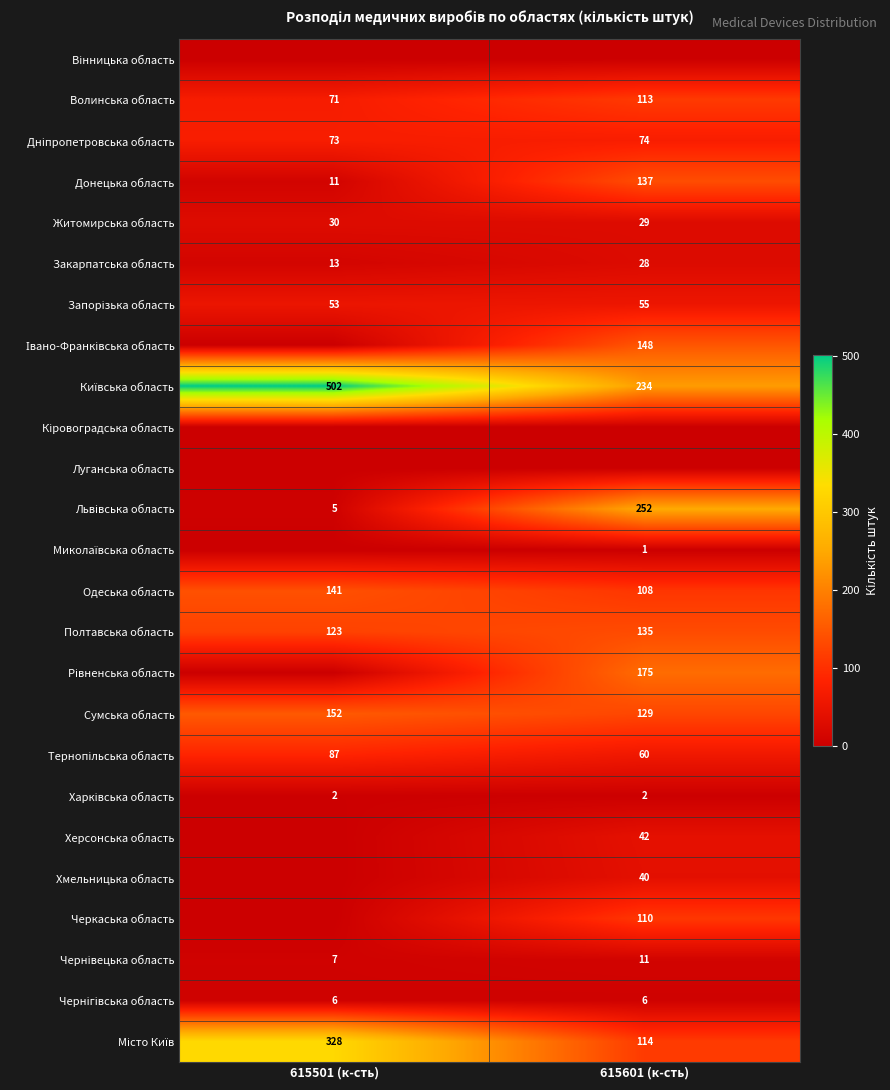

True or false: Закарпатська область has a value of 15 at 615601 (к-сть).

False